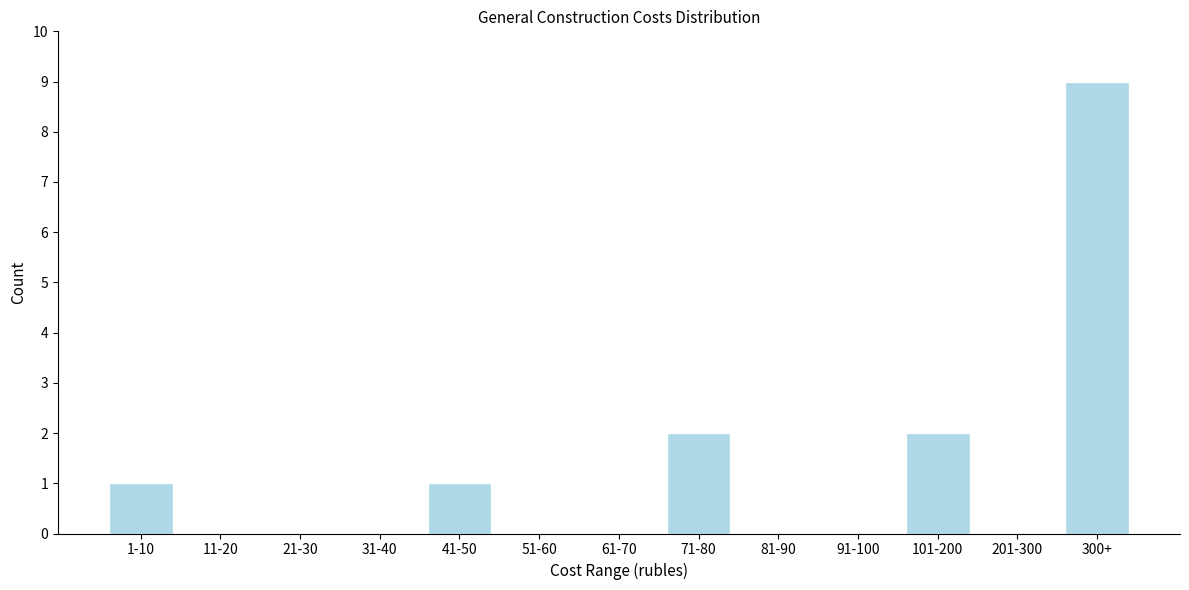

Reading right to left, list all the values displayed in this chart.

300+=9	201-300=0	101-200=2	91-100=0	81-90=0	71-80=2	61-70=0	51-60=0	41-50=1	31-40=0	21-30=0	11-20=0	1-10=1